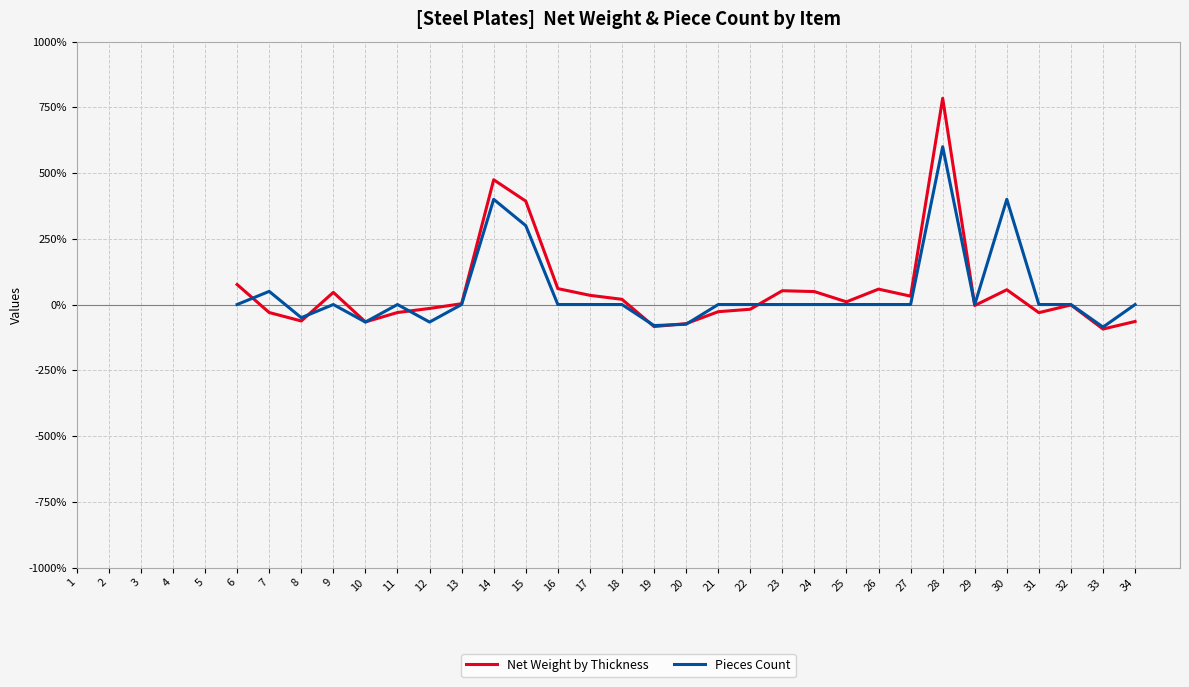

How many positive values does the Net Weight by Thickness series have?

15